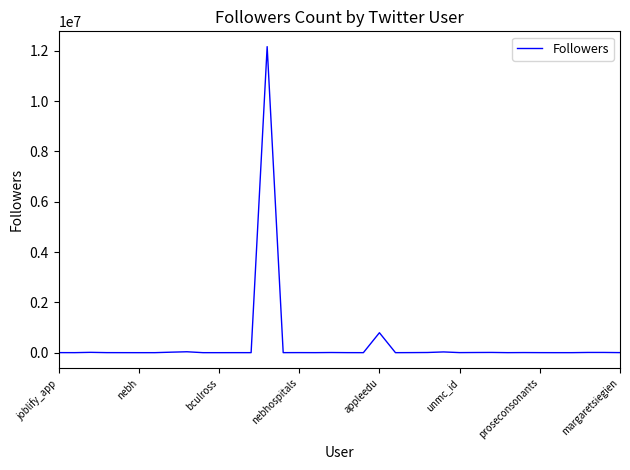

What is the greatest value displayed?

12161619